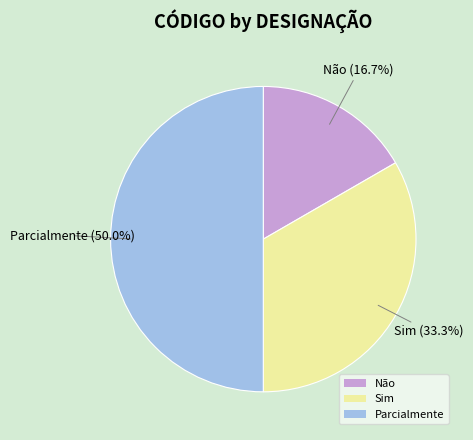

Between Não and Sim, which is larger?

Sim